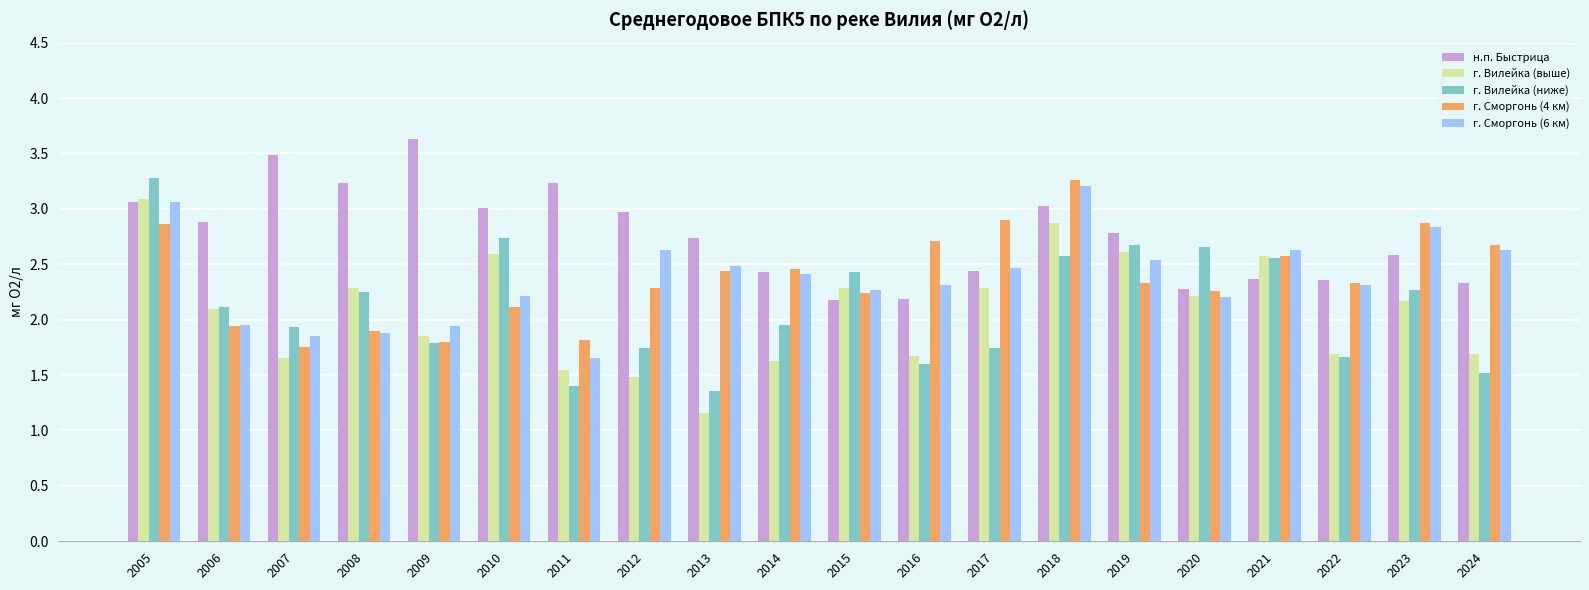

What is the approximate value of н.п. Быстрица at 2008?

3.2